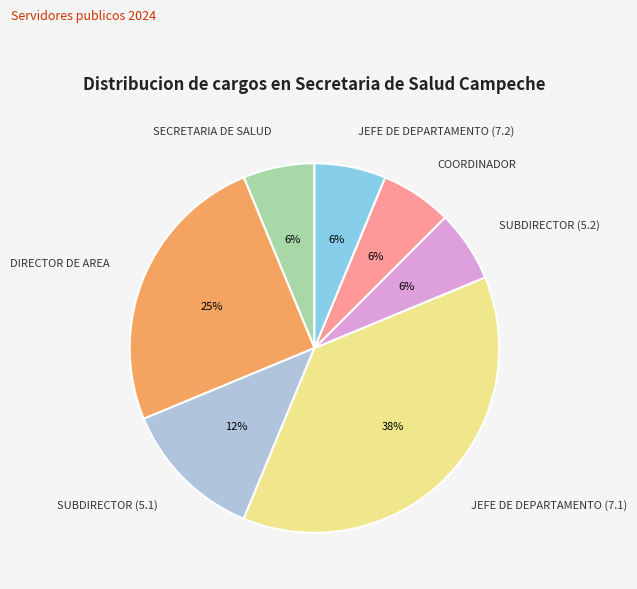

Is it true that SUBDIRECTOR (5.2) is 6% of the pie?

True